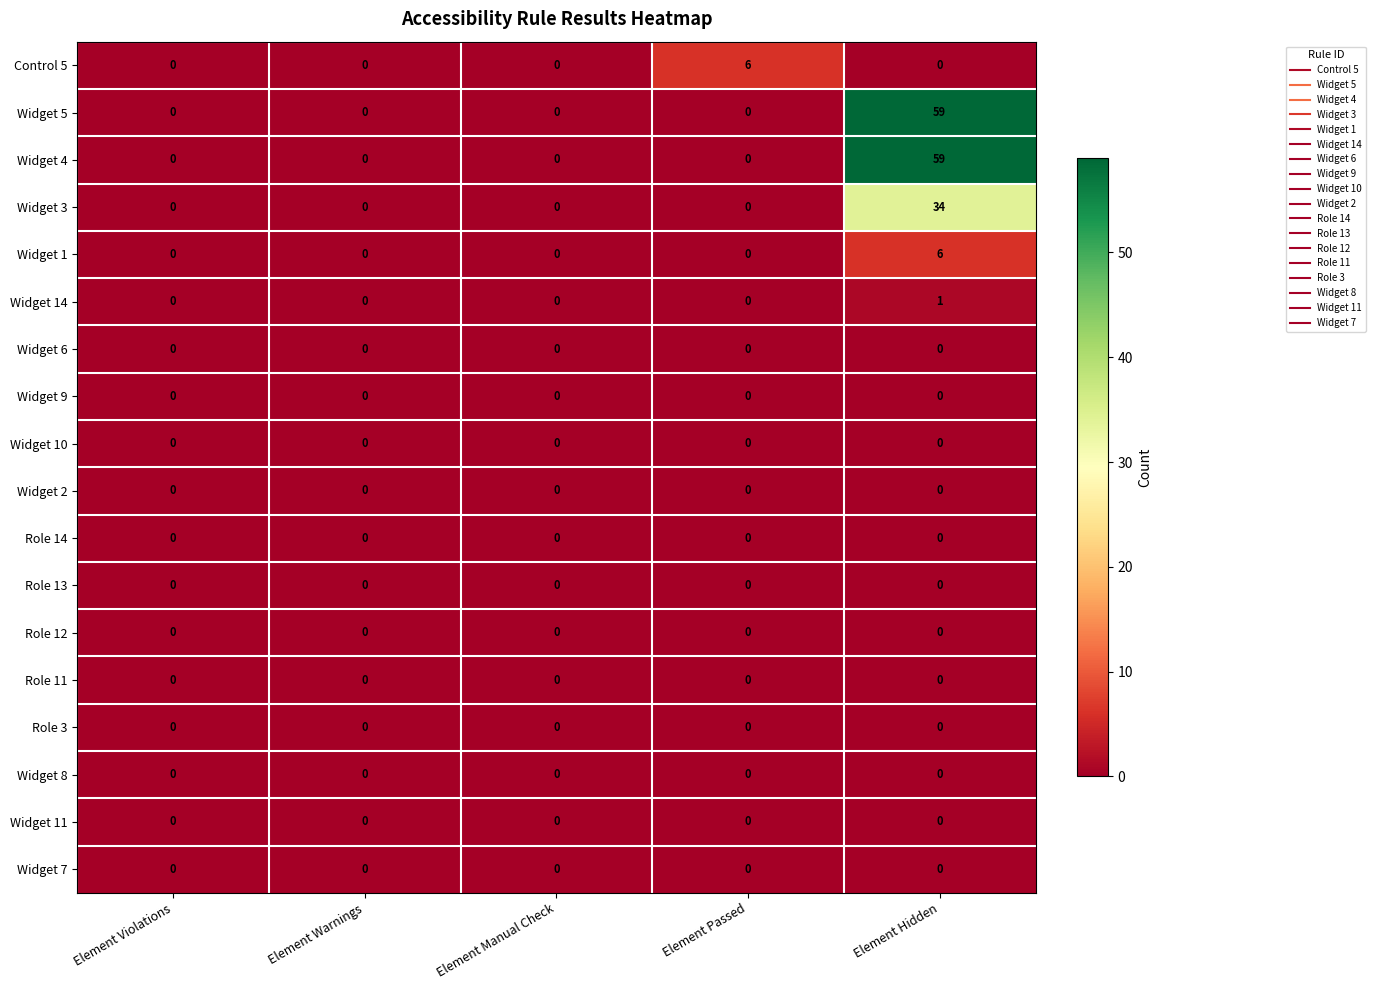

At how many categories does at least one series exceed 57?

1